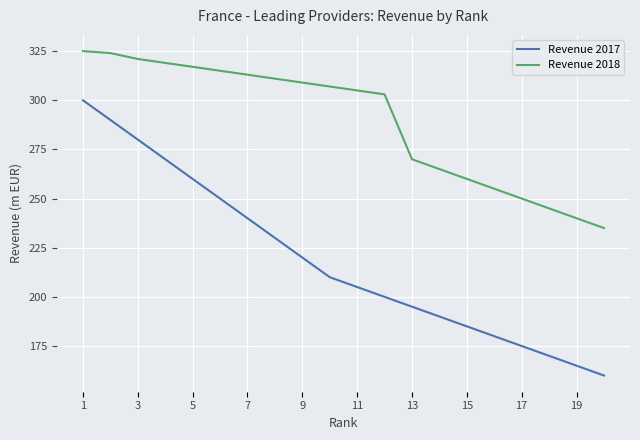

What is the difference between the second highest and minimum values in the Revenue 2017 series?

130